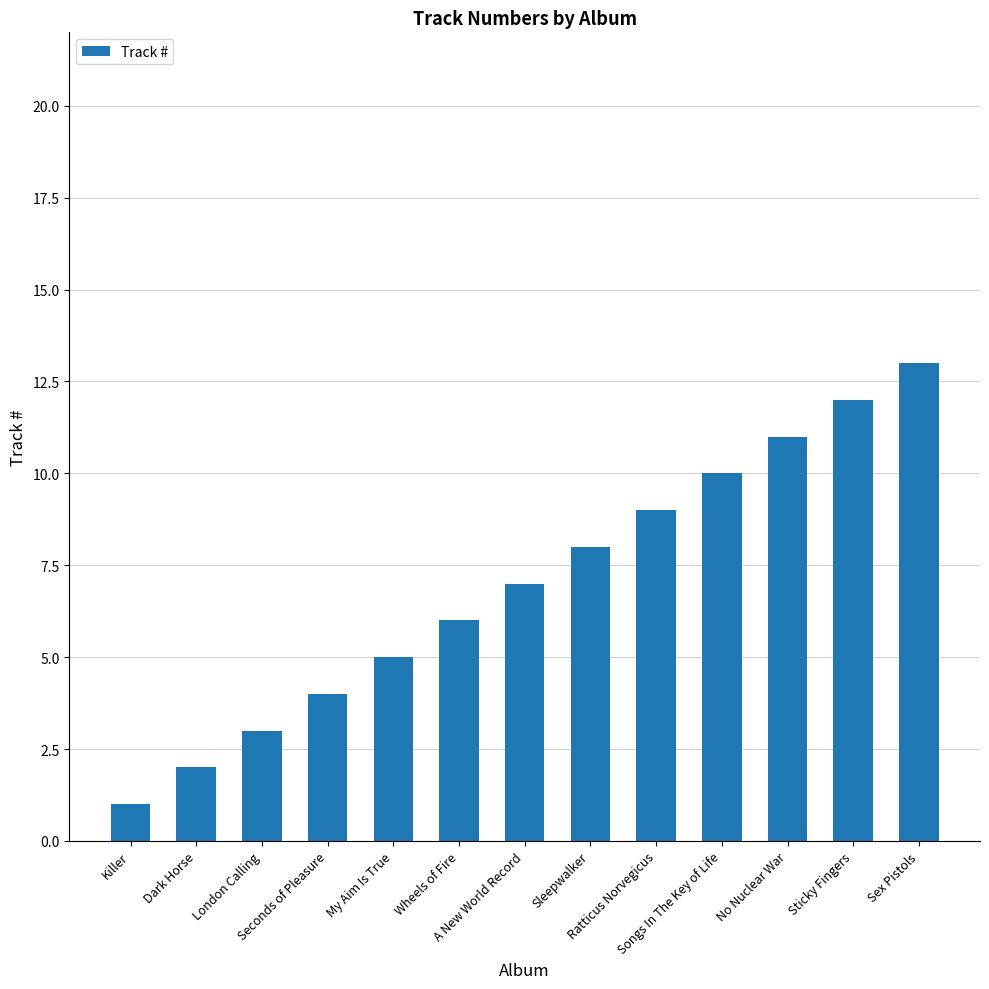

How many data points are less than 7?

6